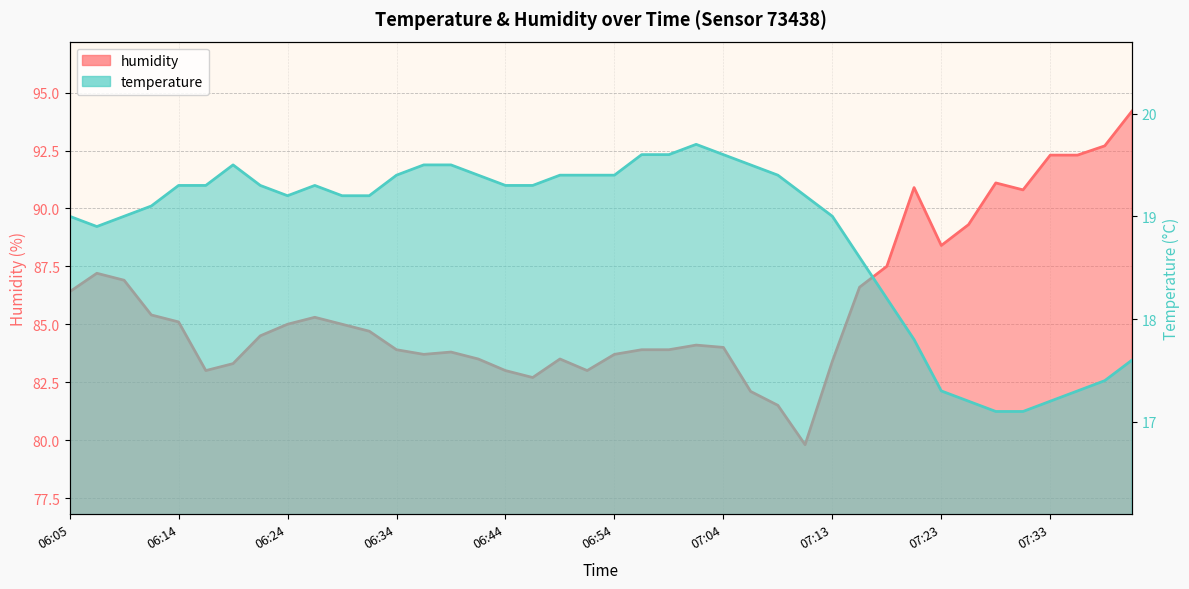

How many interior local peaks does the humidity series have?

7